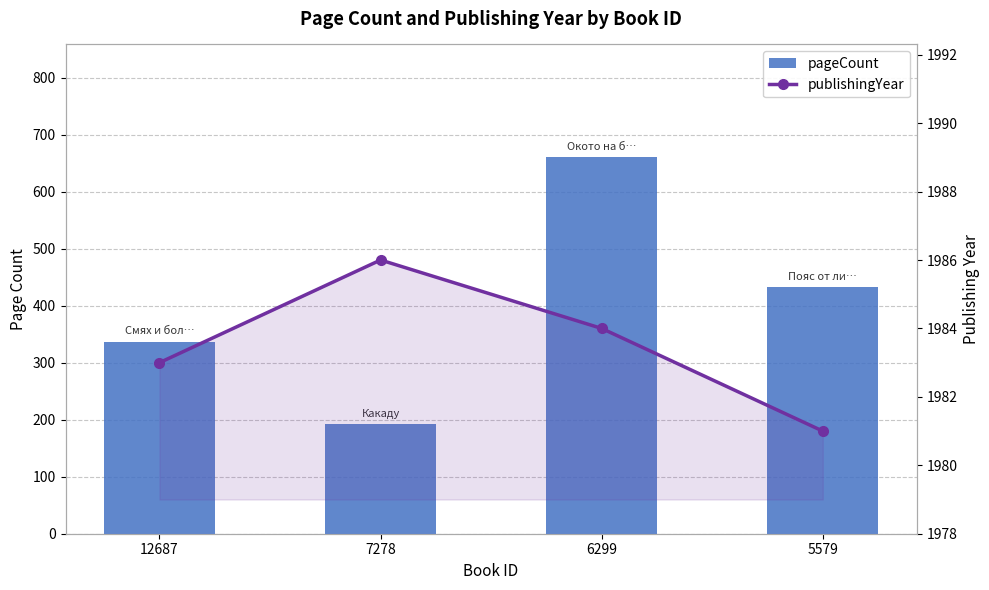

How many values in the publishingYear series are below 1984?

2